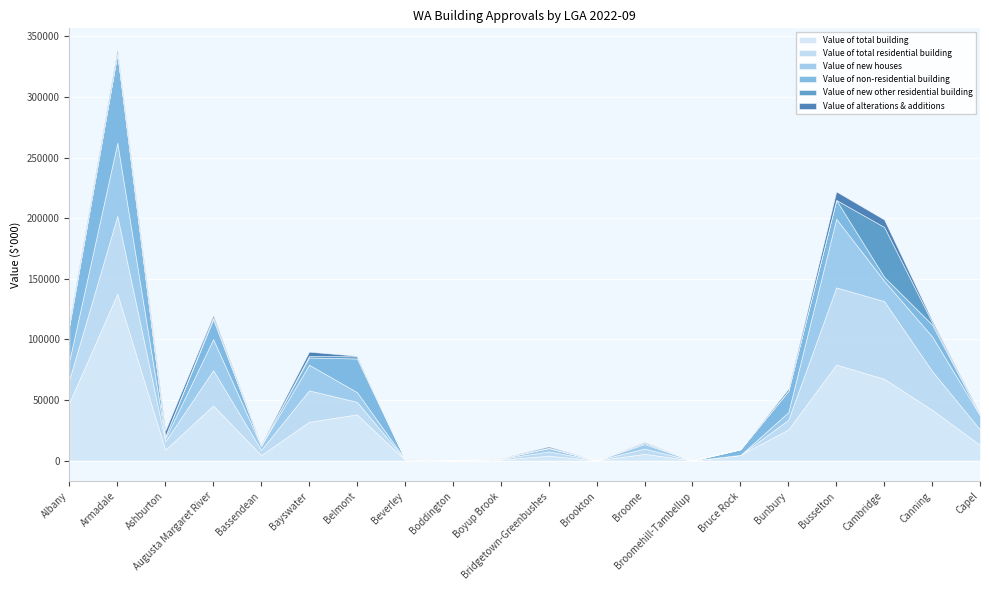

Reading left to right, transcribe all the data shown in this chart.

Value of total building: Albany=47981.8	Armadale=137690.6	Ashburton=8912.0	Augusta Margaret River=45458.9	Bassendean=4505.4	Bayswater=31939.9	Belmont=38076.3	Beverley=587.8	Boddington=0.0	Boyup Brook=757.5	Bridgetown-Greenbushes=4018.4	Brookton=80.0	Broome=5520.5	Broomehill-Tambellup=0.0	Bruce Rock=4634.1	Bunbury=25654.0	Busselton=79179.3	Cambridge=67388.2	Canning=41819.6	Capel=12877.1
Value of total residential building: Albany=19159.3	Armadale=64228.8	Ashburton=6929.6	Augusta Margaret River=29048.9	Bassendean=4295.4	Bayswater=25936.0	Belmont=10322.5	Beverley=477.8	Boddington=0.0	Boyup Brook=627.5	Bridgetown-Greenbushes=3549.8	Brookton=80.0	Broome=4334.8	Broomehill-Tambellup=0.0	Bruce Rock=0.0	Bunbury=7967.6	Busselton=63661.3	Cambridge=64104.6	Canning=32070.4	Capel=12652.1
Value of new houses: Albany=15564.5	Armadale=60350.9	Ashburton=2252.0	Augusta Margaret River=25650.5	Bassendean=3360.3	Bayswater=21143.0	Belmont=8031.2	Beverley=200.0	Boddington=0.0	Boyup Brook=394.2	Bridgetown-Greenbushes=2604.6	Brookton=80.0	Broome=3695.9	Broomehill-Tambellup=0.0	Bruce Rock=0.0	Bunbury=6225.0	Busselton=56667.0	Cambridge=16751.1	Canning=28530.5	Capel=11656.5
Value of non-residential building: Albany=28822.5	Armadale=73461.8	Ashburton=1982.3	Augusta Margaret River=16410.0	Bassendean=210.0	Bayswater=6003.9	Belmont=27753.8	Beverley=110.0	Boddington=0.0	Boyup Brook=130.0	Bridgetown-Greenbushes=468.6	Brookton=0.0	Broome=1185.7	Broomehill-Tambellup=0.0	Bruce Rock=4634.1	Bunbury=17686.4	Busselton=15518.0	Cambridge=3283.7	Canning=9749.2	Capel=225.0
Value of new other residential building: Albany=1042.4	Armadale=389.6	Ashburton=0.0	Augusta Margaret River=1398.5	Bassendean=0.0	Bayswater=1223.9	Belmont=1808.7	Beverley=0.0	Boddington=0.0	Boyup Brook=0.0	Bridgetown-Greenbushes=0.0	Brookton=0.0	Broome=0.0	Broomehill-Tambellup=0.0	Bruce Rock=0.0	Bunbury=0.0	Busselton=0.0	Cambridge=41204.9	Canning=1962.9	Capel=0.0
Value of alterations & additions: Albany=2552.4	Armadale=3488.4	Ashburton=4677.6	Augusta Margaret River=1999.8	Bassendean=935.0	Bayswater=3569.1	Belmont=482.6	Beverley=277.8	Boddington=0.0	Boyup Brook=233.4	Bridgetown-Greenbushes=945.2	Brookton=0.0	Broome=638.9	Broomehill-Tambellup=0.0	Bruce Rock=0.0	Bunbury=1742.5	Busselton=6994.3	Cambridge=6148.6	Canning=1577.0	Capel=995.6